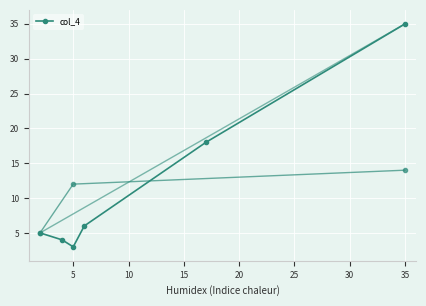

The value at 5 is 7. True or false?

False